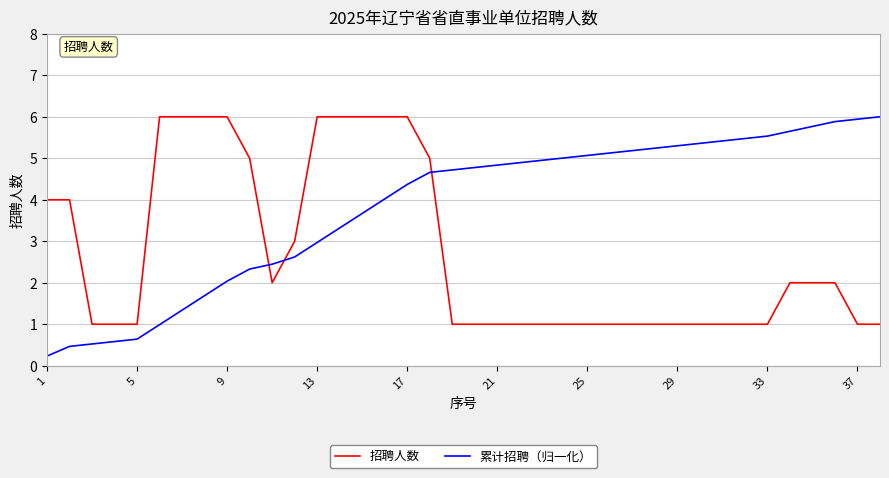

What is the maximum value shown in the chart?

6.0